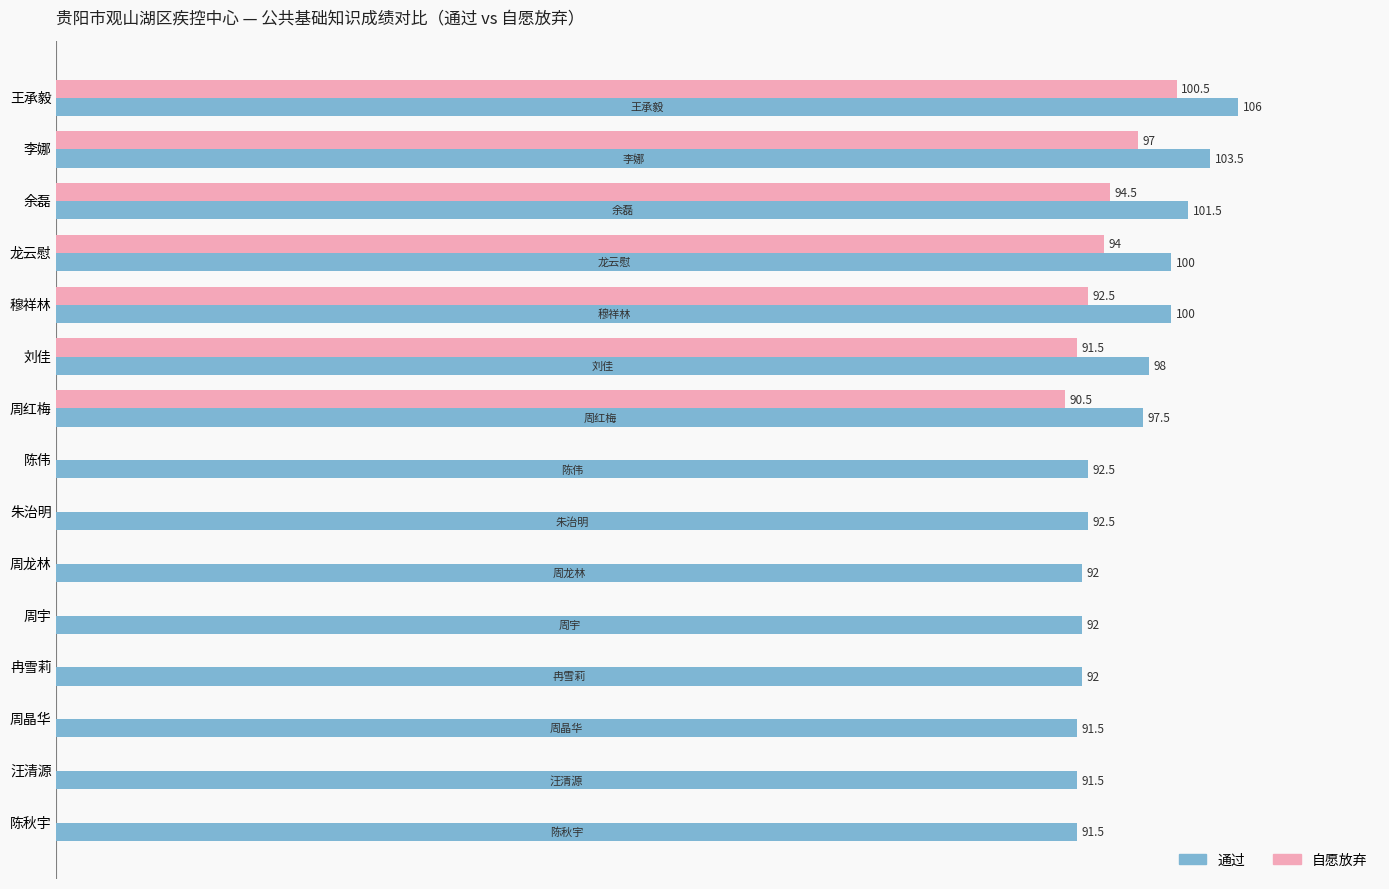

Which category has the highest value in the 自愿放弃 series?

王承毅